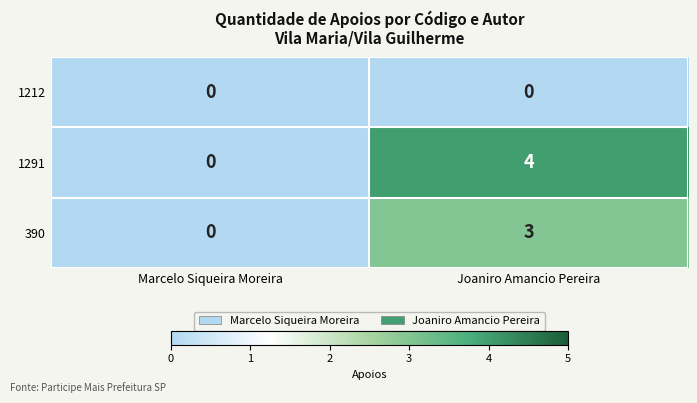

What is the difference between the maximum and minimum values in the 390 series?

3